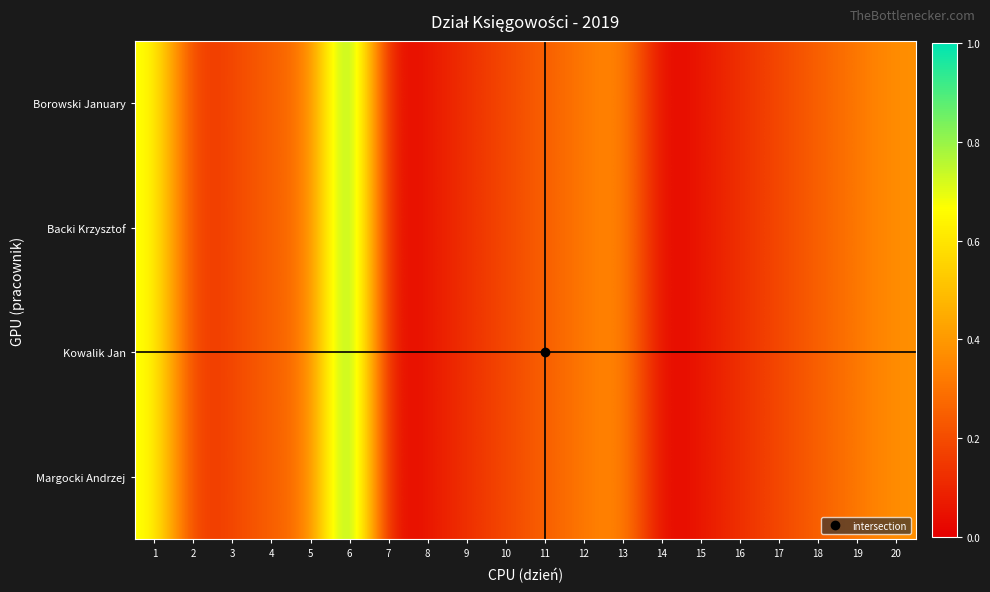

Between 16 and 3, which is larger?

3